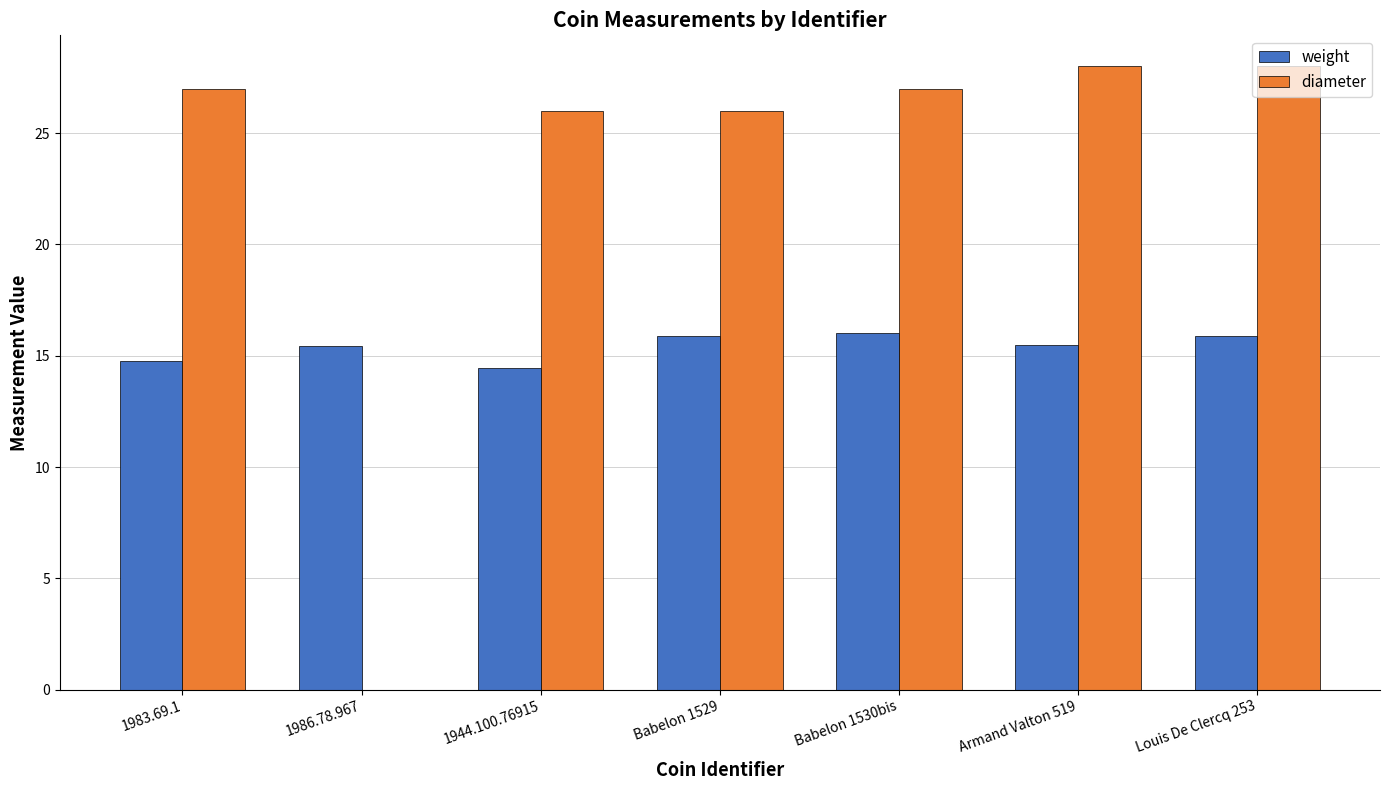

What is the sum of all weight values?

108.0